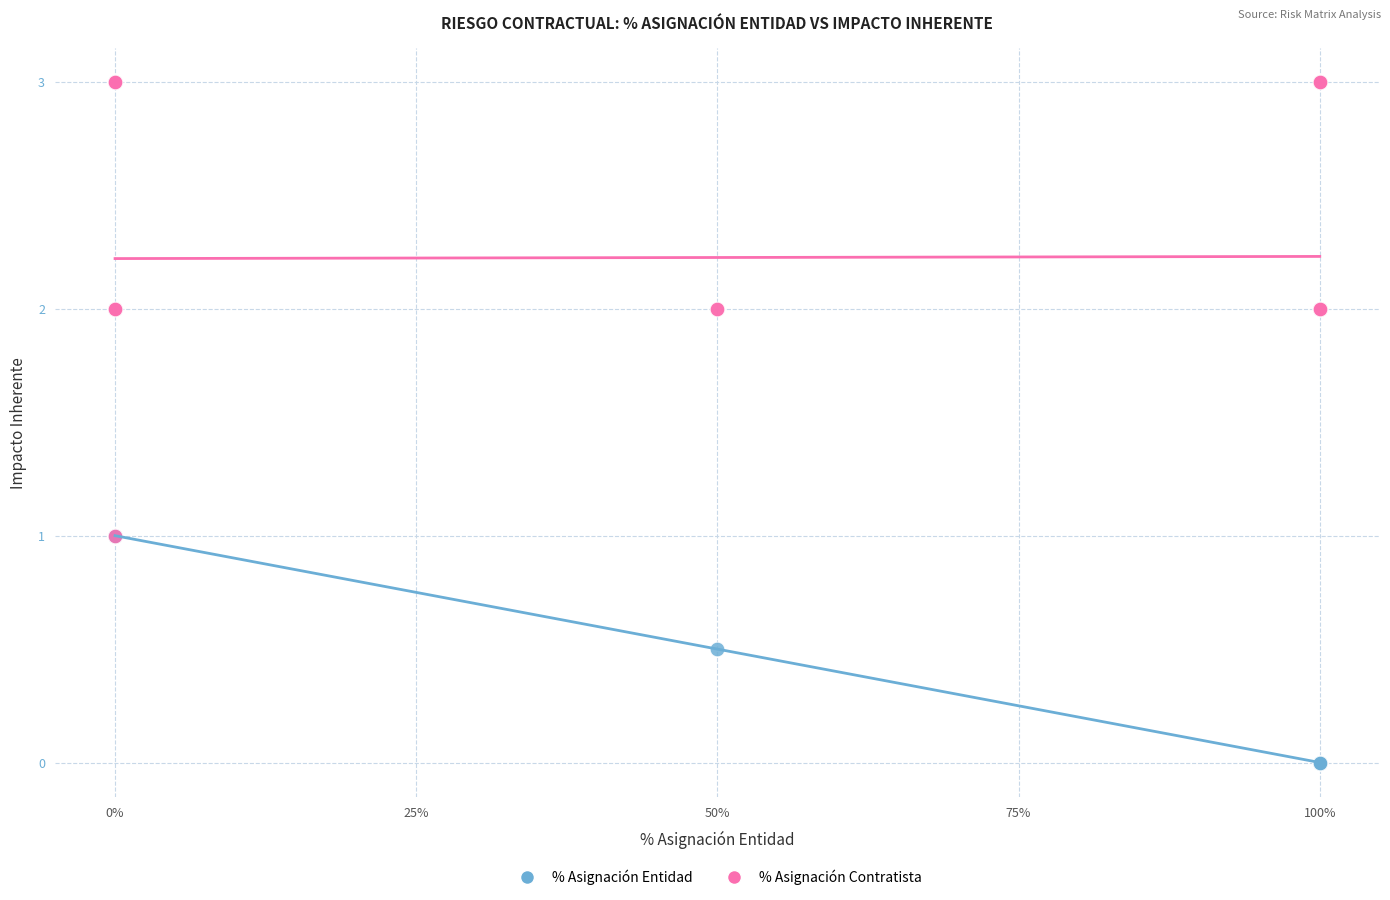

Which series has the widest spread of Y values?

% Asignación Contratista